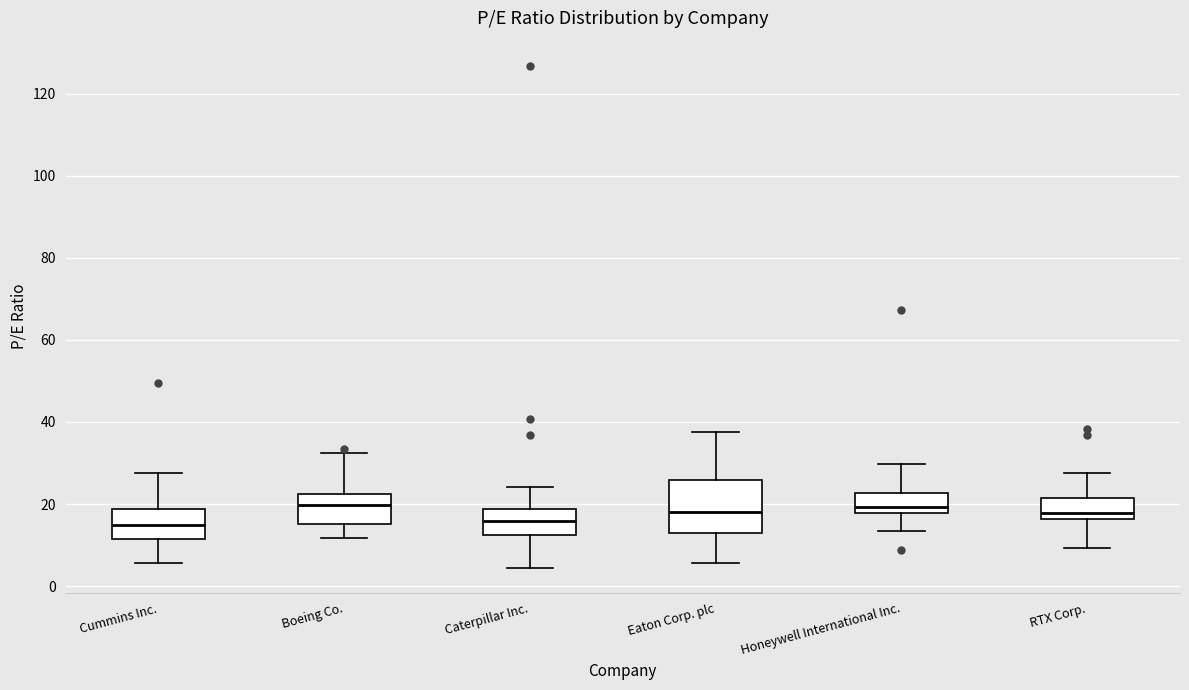

Where does the upper whisker of the box for RTX Corp. end on the y-axis? The values are not printed on the chart, so give them approximately, as read against the axis.

28